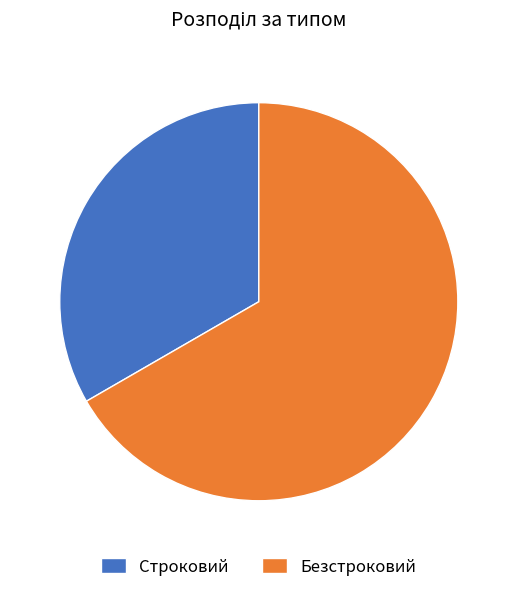

Which category has the biggest portion of the pie?

Безстроковий